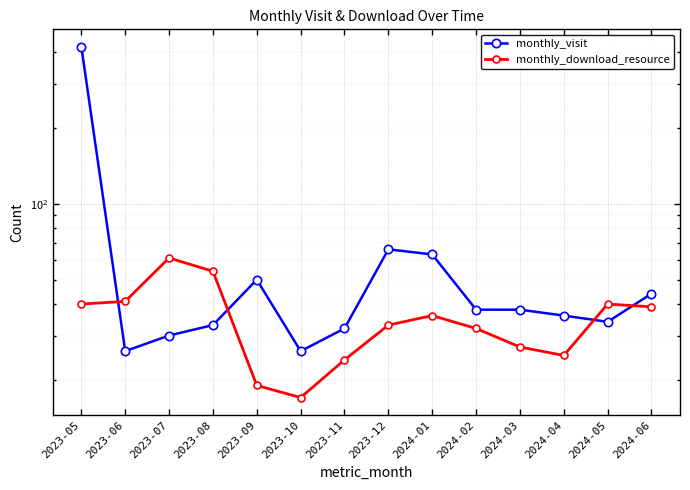

Reading right to left, transcribe all the data shown in this chart.

monthly_visit: 44	34	36	38	38	63	66	32	26	50	33	30	26	421
monthly_download_resource: 39	40	25	27	32	36	33	24	17	19	54	61	41	40